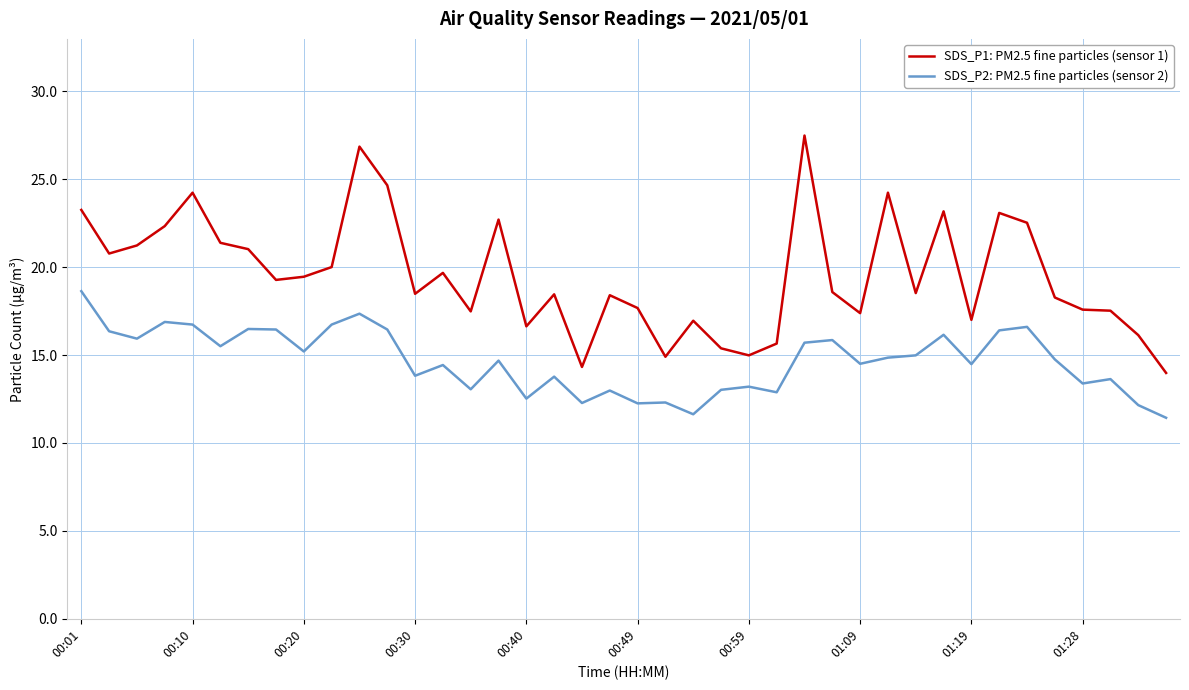

Which series has the largest range (max minus min)?

SDS_P1: PM2.5 fine particles (sensor 1)